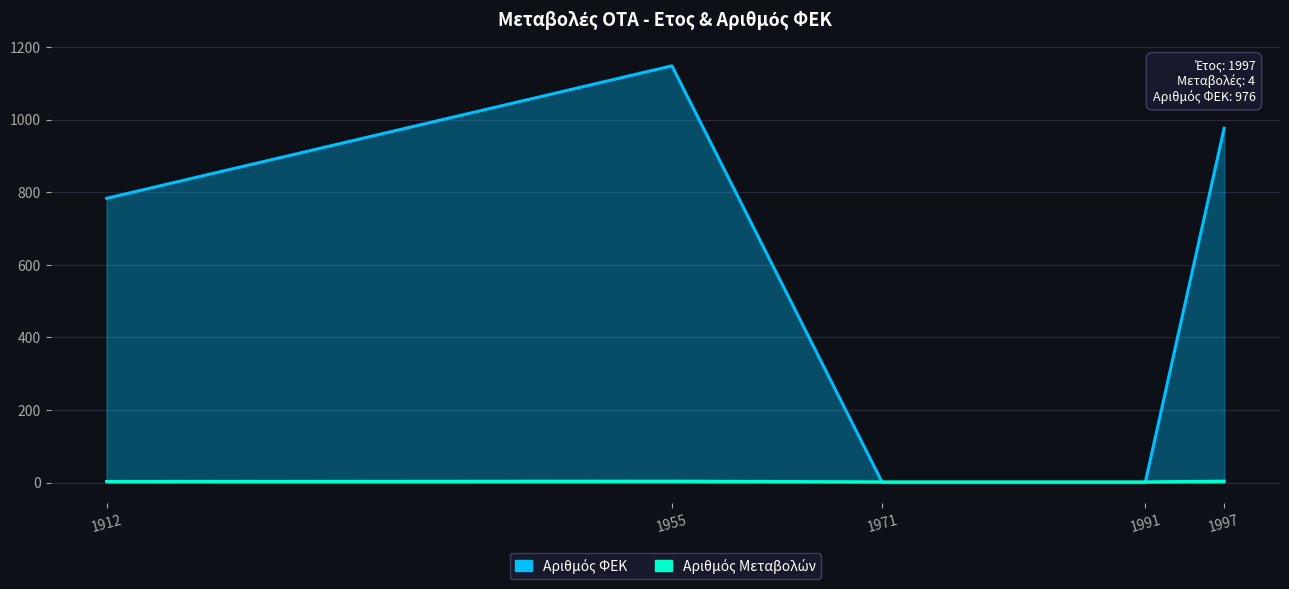

Where does the Έτος Μεταβολής series first go above 1971?

1991